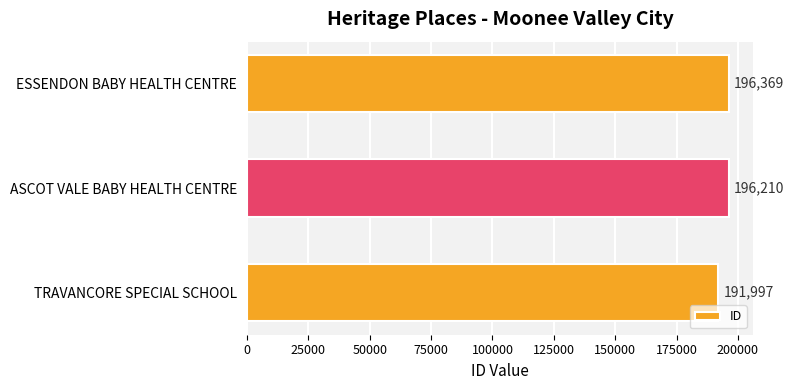

Between ESSENDON BABY HEALTH CENTRE and ASCOT VALE BABY HEALTH CENTRE, which is larger?

ESSENDON BABY HEALTH CENTRE